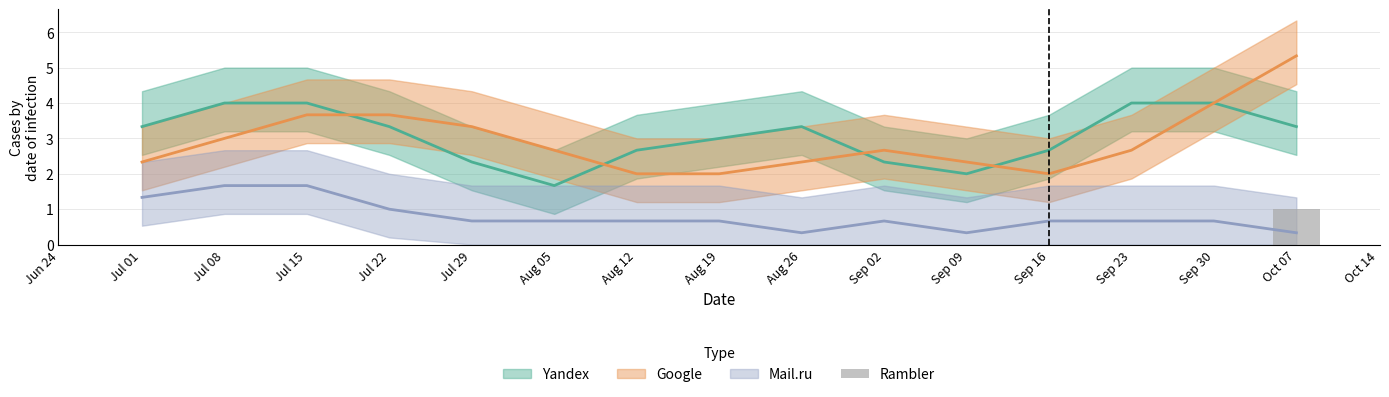

What is the difference between the maximum and minimum values?

1